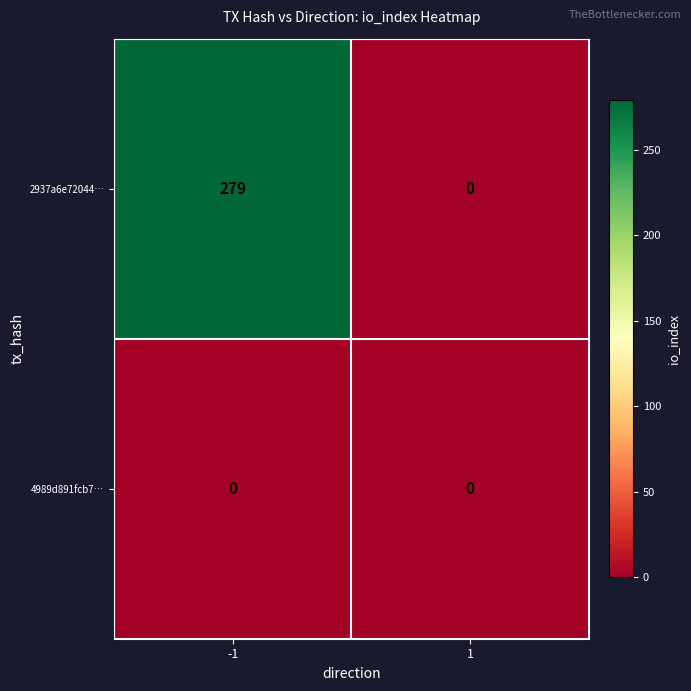

The value of 2937a6e72044… at 1 is 0. True or false?

True